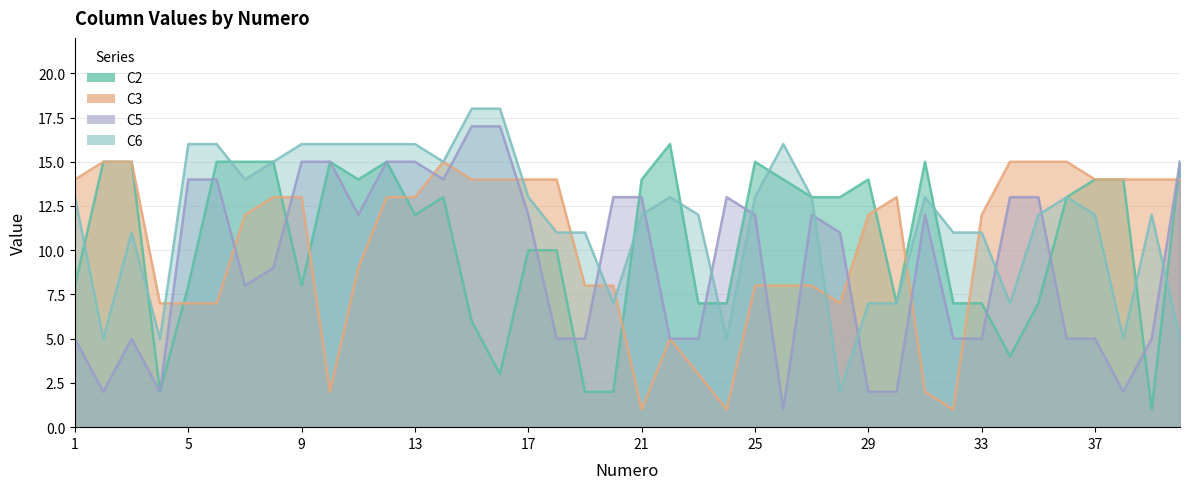

Where is C2 nearest to the value 8?

1